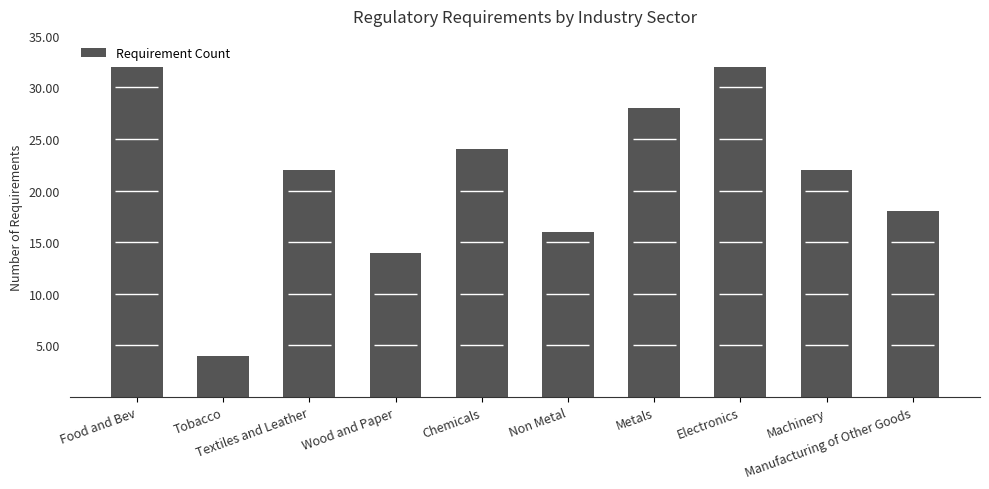

How many bars are there in total?

10